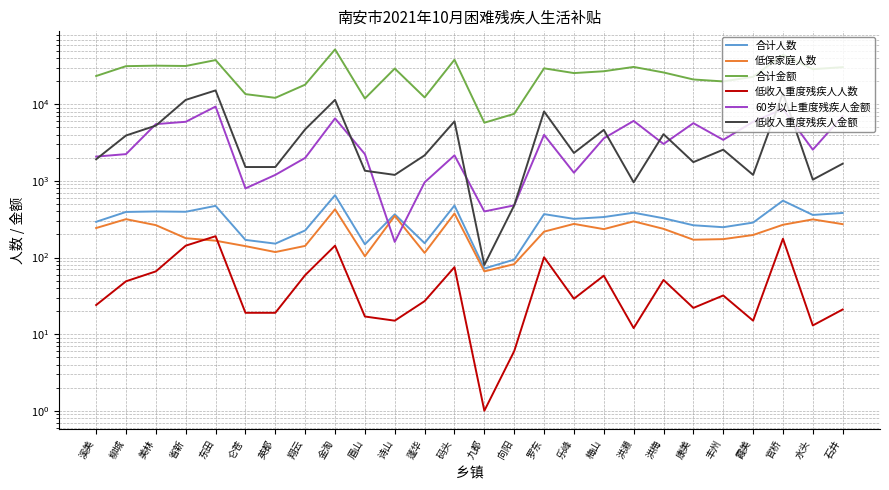

What is the difference between the maximum and minimum values in the 低收入重度残疾人人数 series?

189